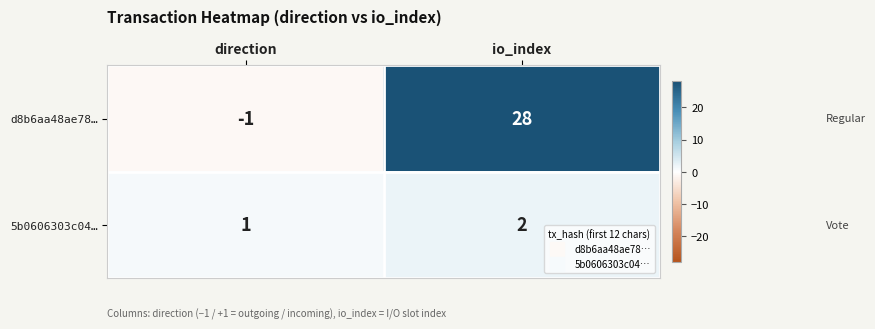

Rank the series by their maximum value, from lowest to highest.

5b0606303c04…, d8b6aa48ae78…